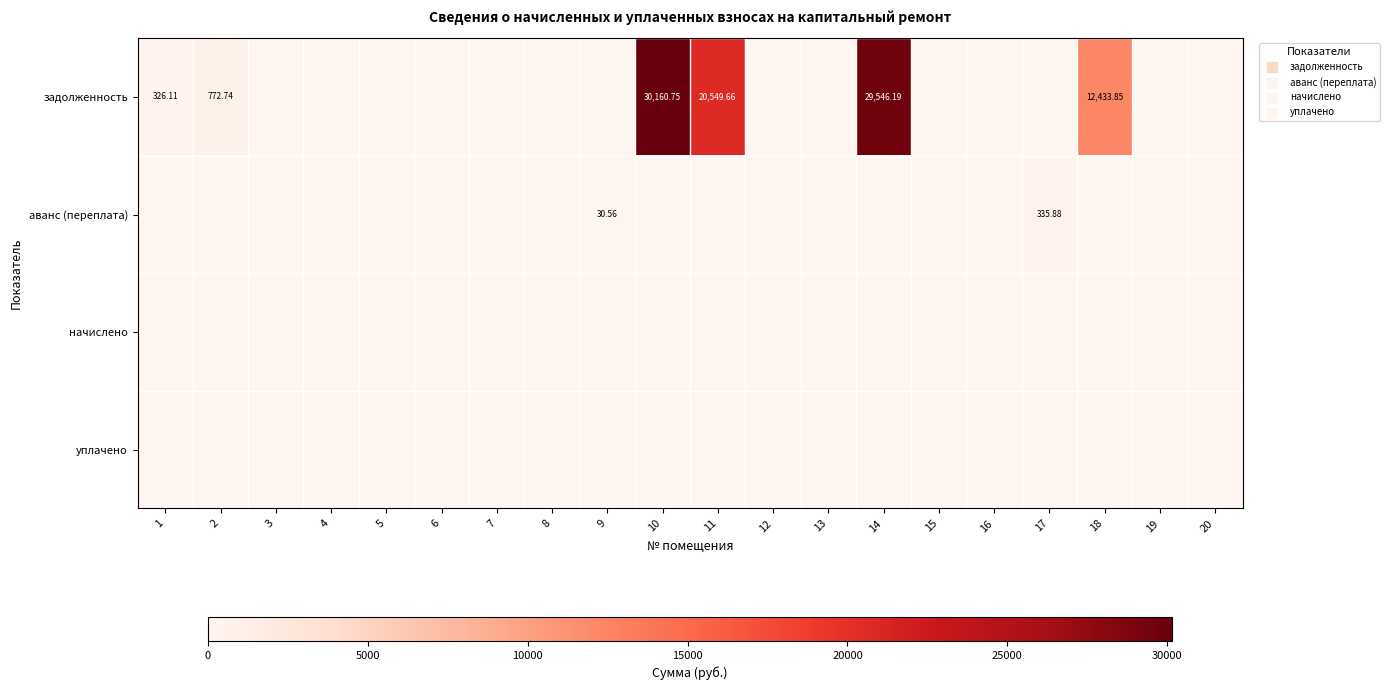

What is the sum of all аванс (переплата) values?

366.4